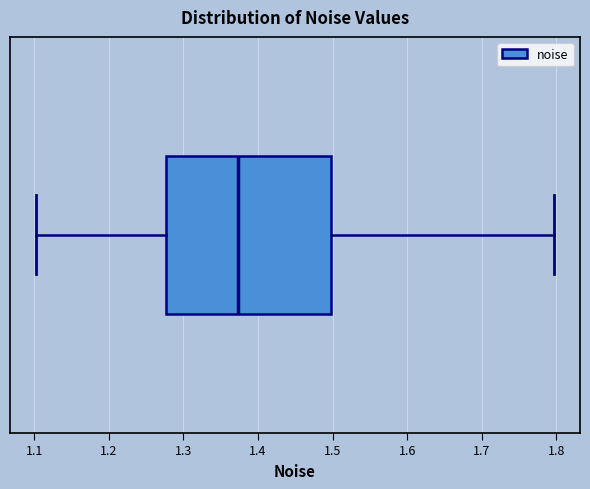

Read this box plot against the x-axis: the position of the median line, the range covered by the box, and the ends of both whiskers. The values are not printed on the chart, so give them approximately, as read against the axis.

median 1.37, box 1.28 to 1.50, whiskers 1.10 to 1.80